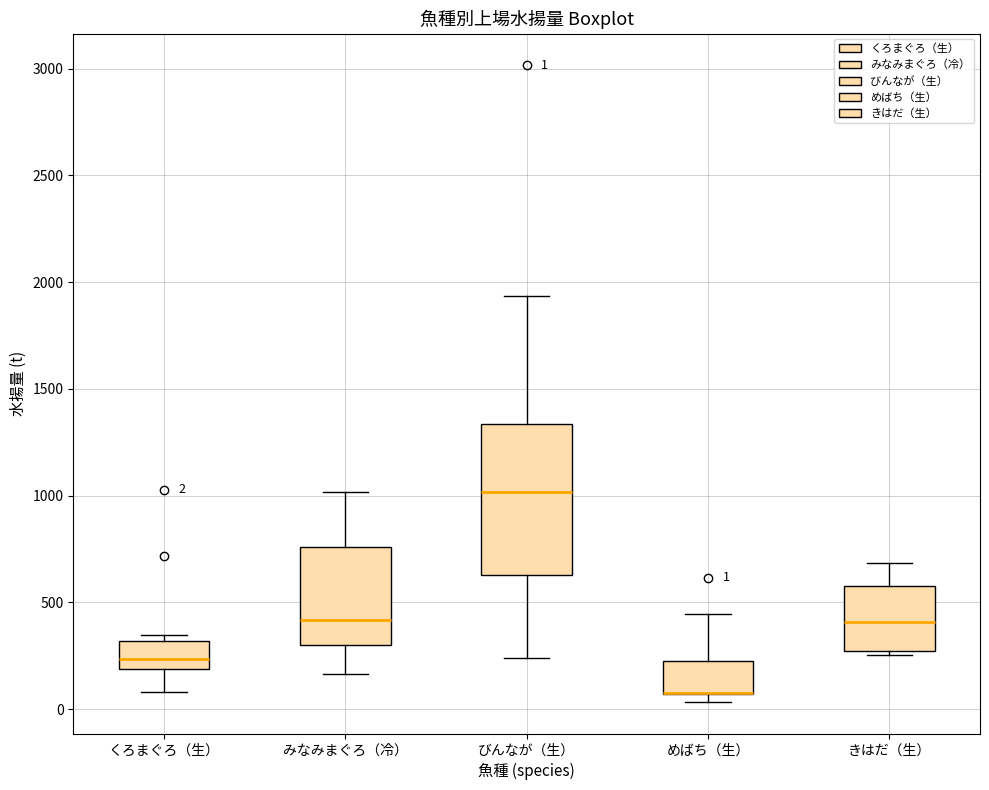

Comparing the boxes themselves (not the whiskers), which one is the tallest?

びんなが（生）